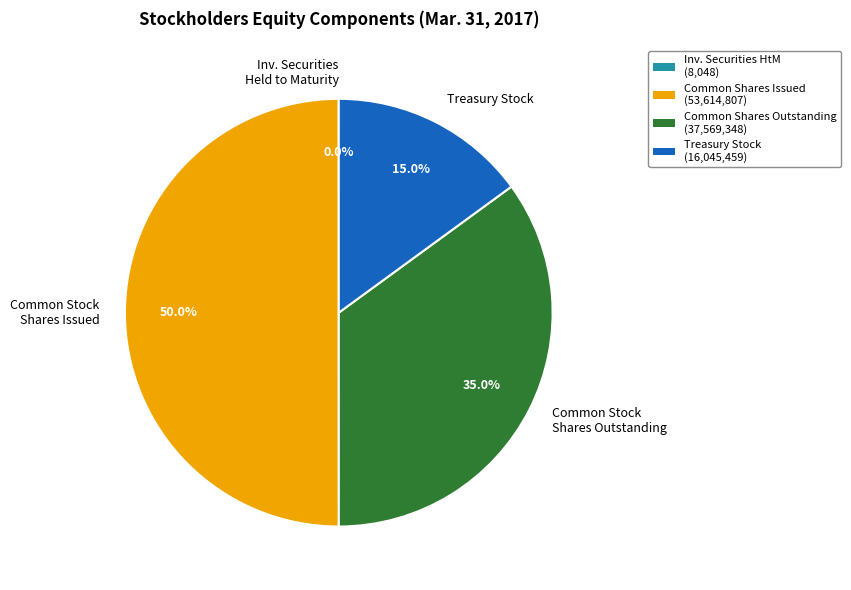

What portion of the pie excludes Common Stock Shares Issued?

50.0%